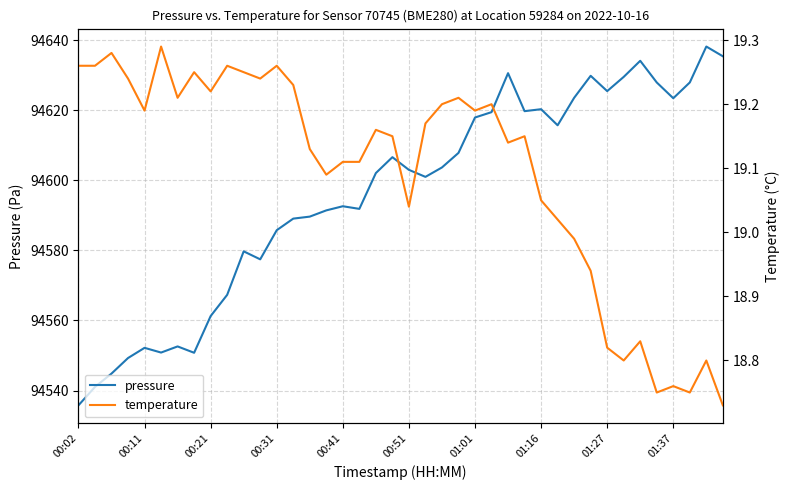

Which series has the largest range (max minus min)?

pressure